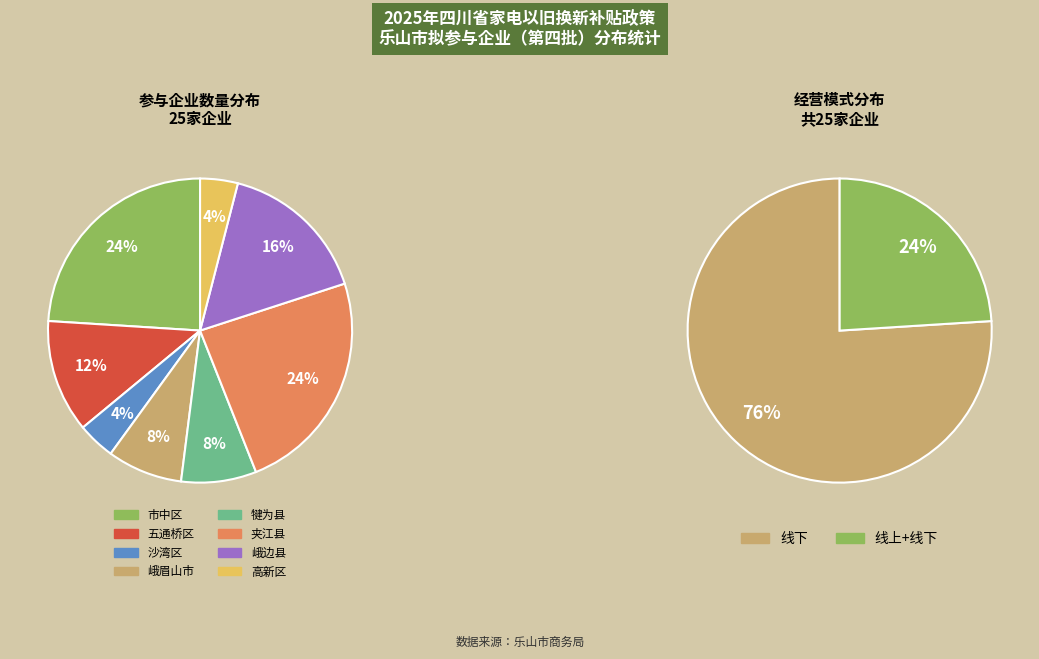

Rank the categories by value from highest to lowest.

市中区, 夹江县, 峨边县, 五通桥区, 峨眉山市, 犍为县, 沙湾区, 高新区